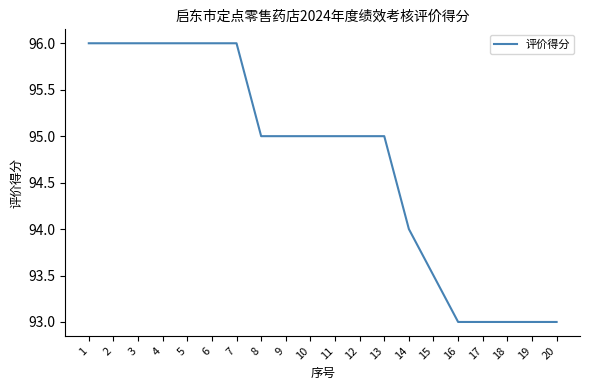

What is the minimum value shown in the chart?

93.0